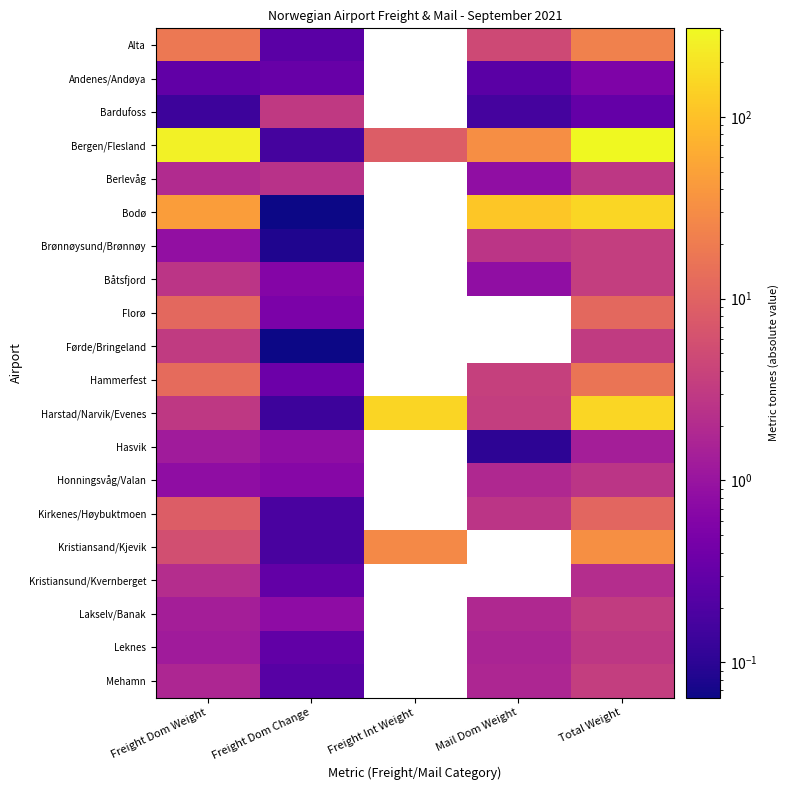

At how many categories does at least one series exceed 241?

2